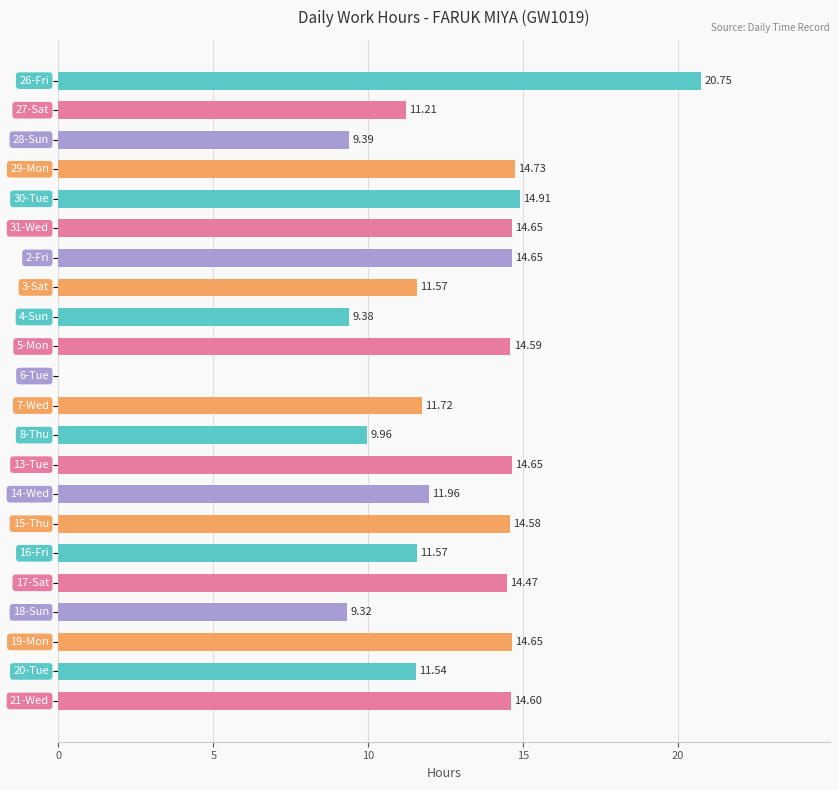

What is the sum of all values?

274.9